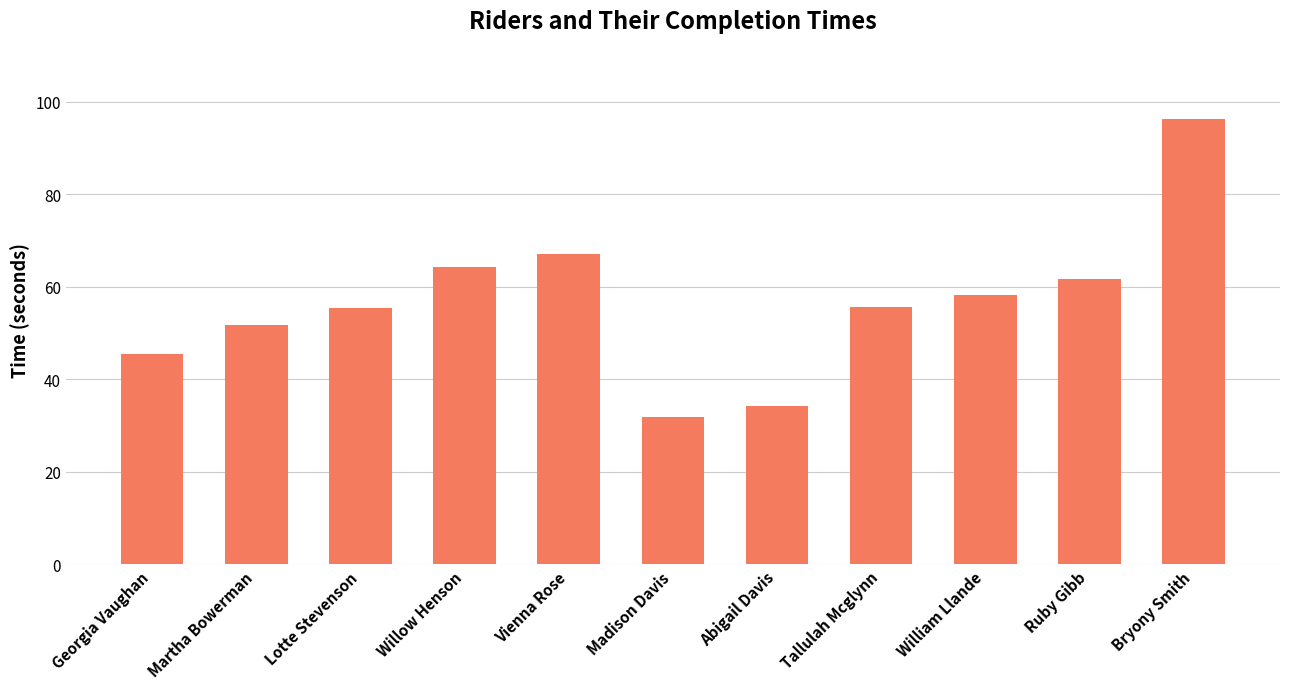

What value does the data have at Bryony Smith?

96.4